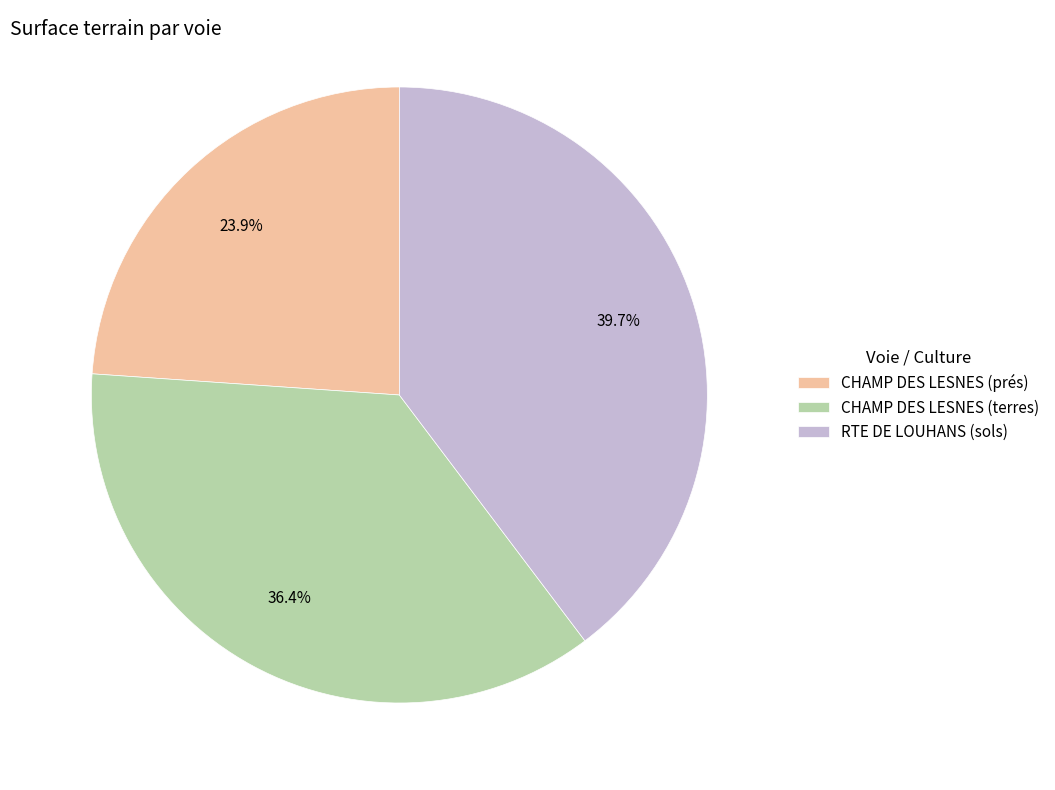

To the nearest percent, what percentage of the pie is CHAMP DES LESNES (terres)?

36%